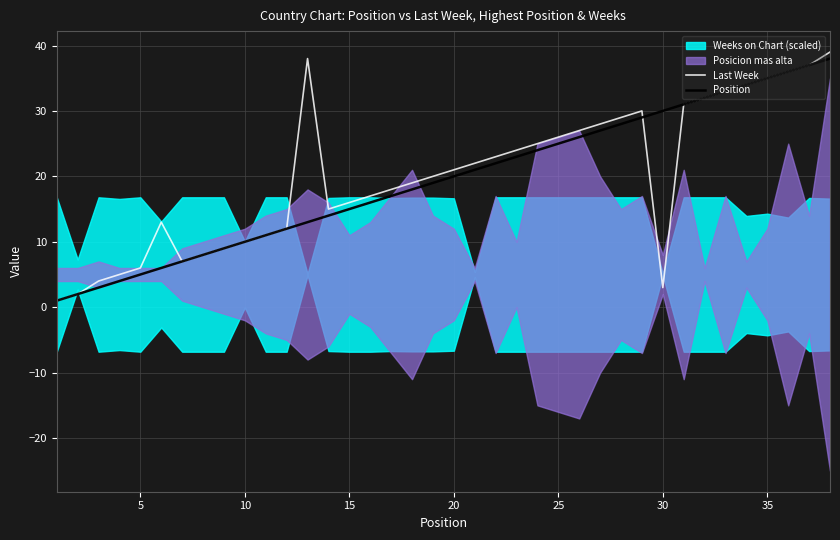

How many lines are shown in the chart?

2